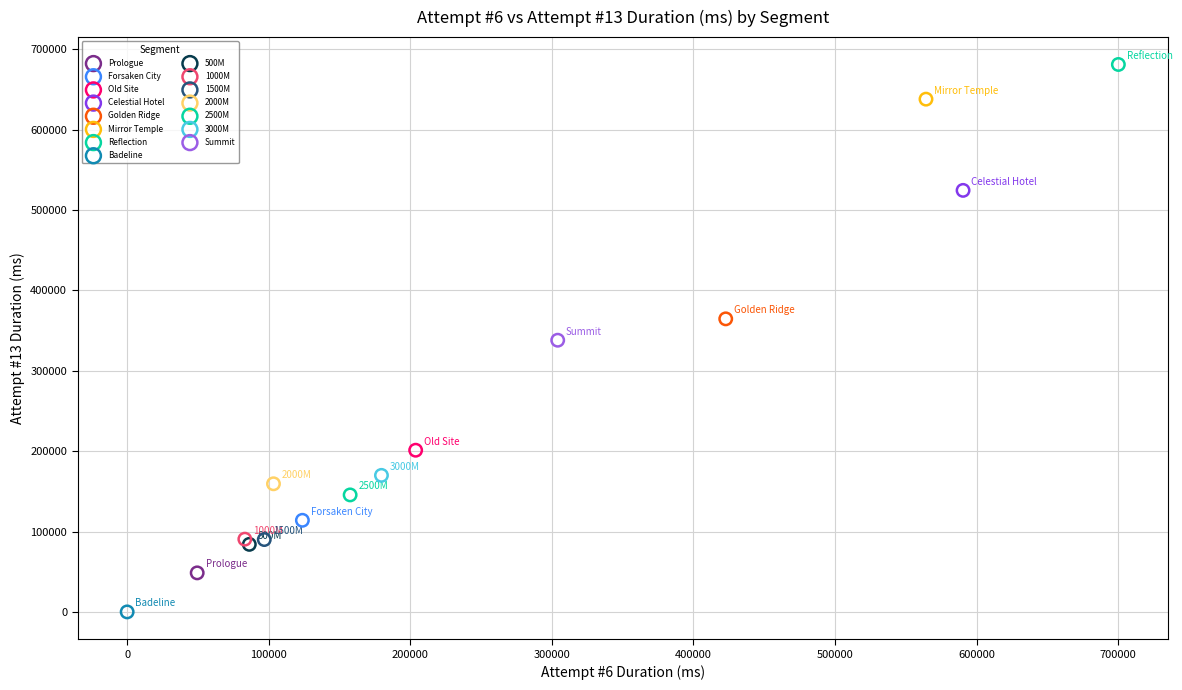

What are all the series names shown in the legend?

Prologue, Forsaken City, Old Site, Celestial Hotel, Golden Ridge, Mirror Temple, Reflection, Badeline, 500M, 1000M, 1500M, 2000M, 2500M, 3000M, Summit